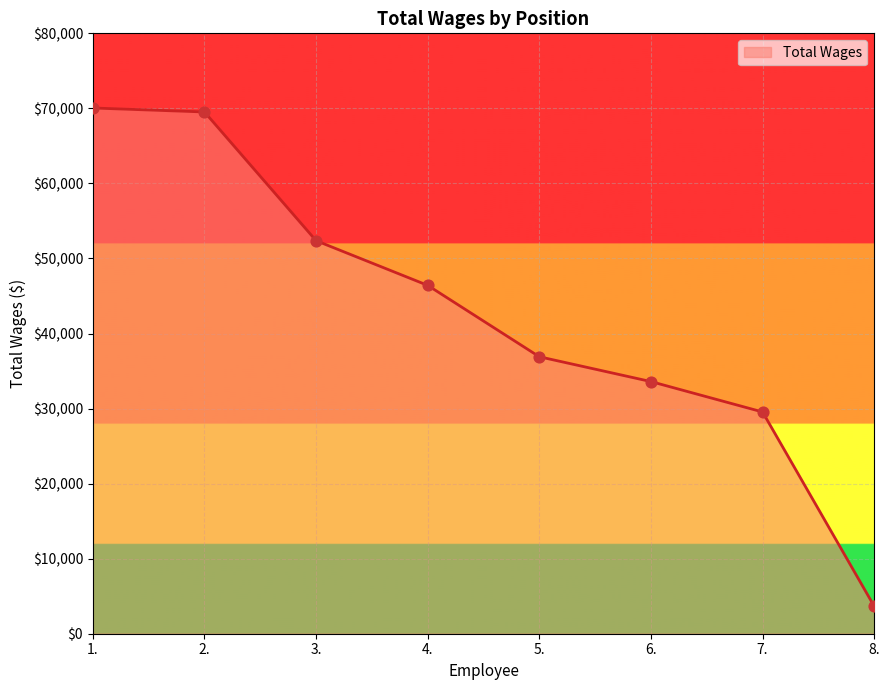

What is the change in value from 6. to 8.?

-29933